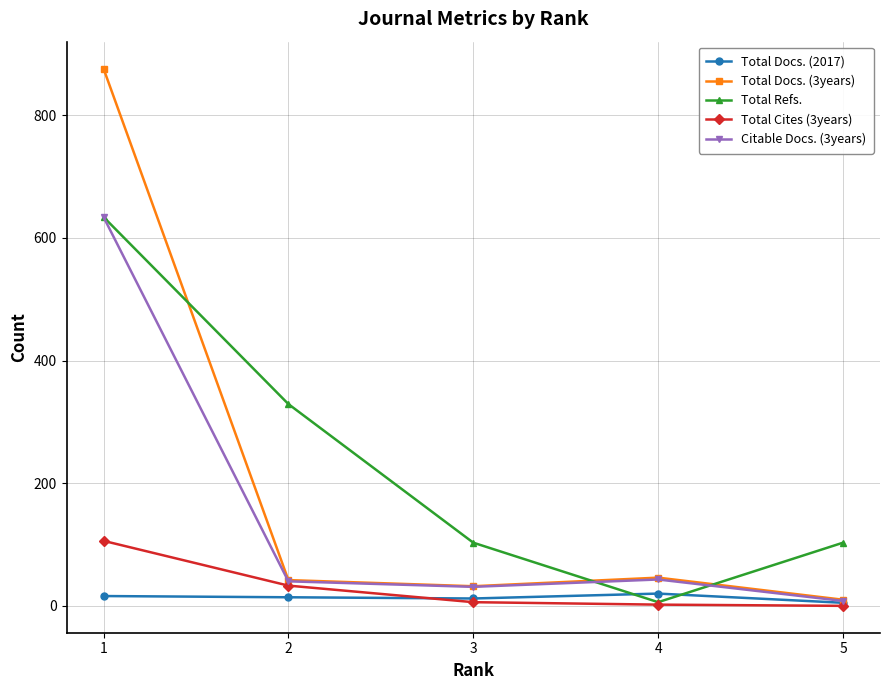

What is the sum of the Total Docs. (3years) values at 3 and 1?

908